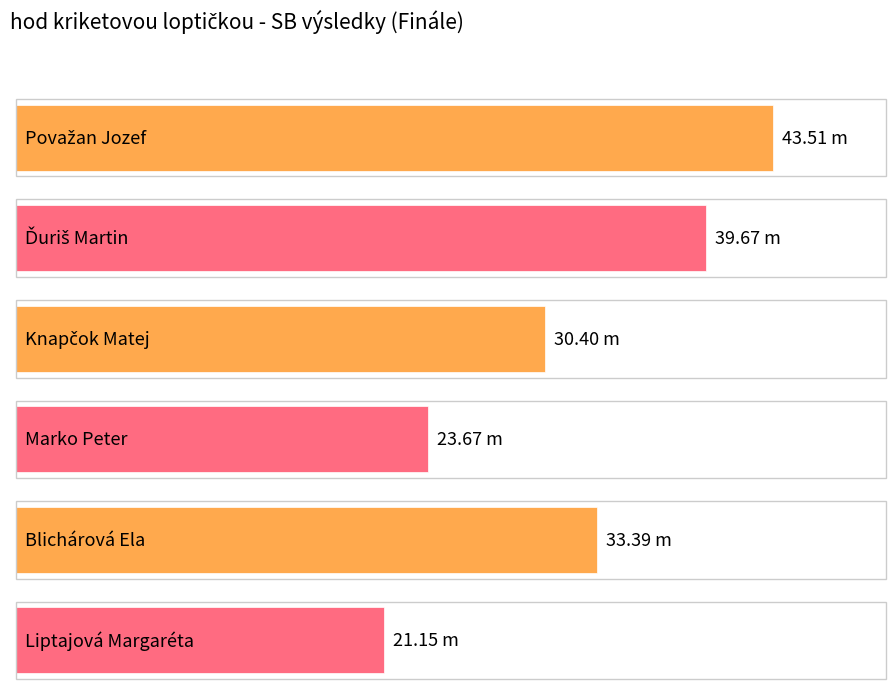

What is the sum of the values at Liptajová Margaréta and Ďuriš Martin?

60.8